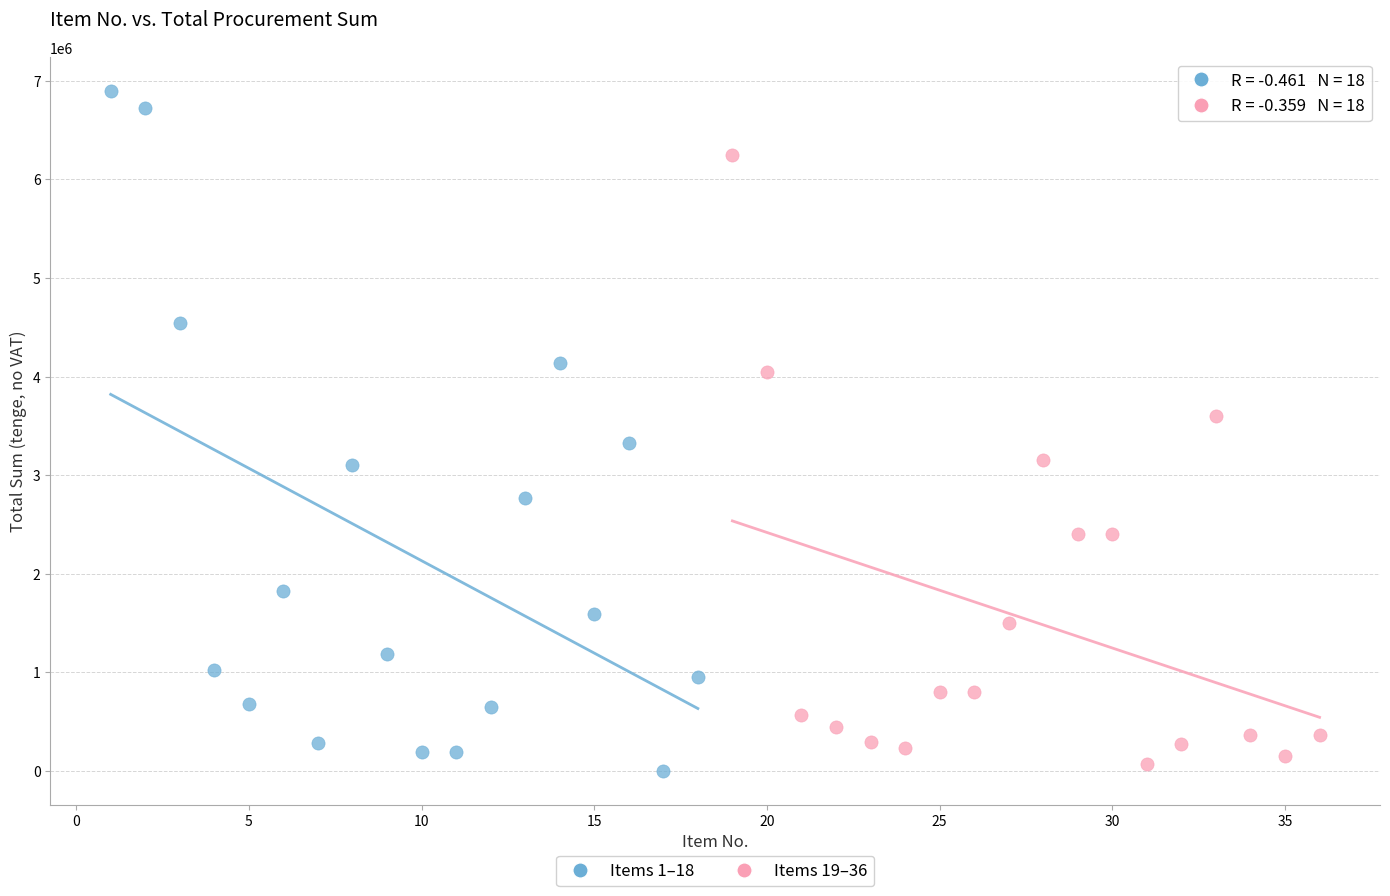

Which series contains the highest Y value?

Items 1–18